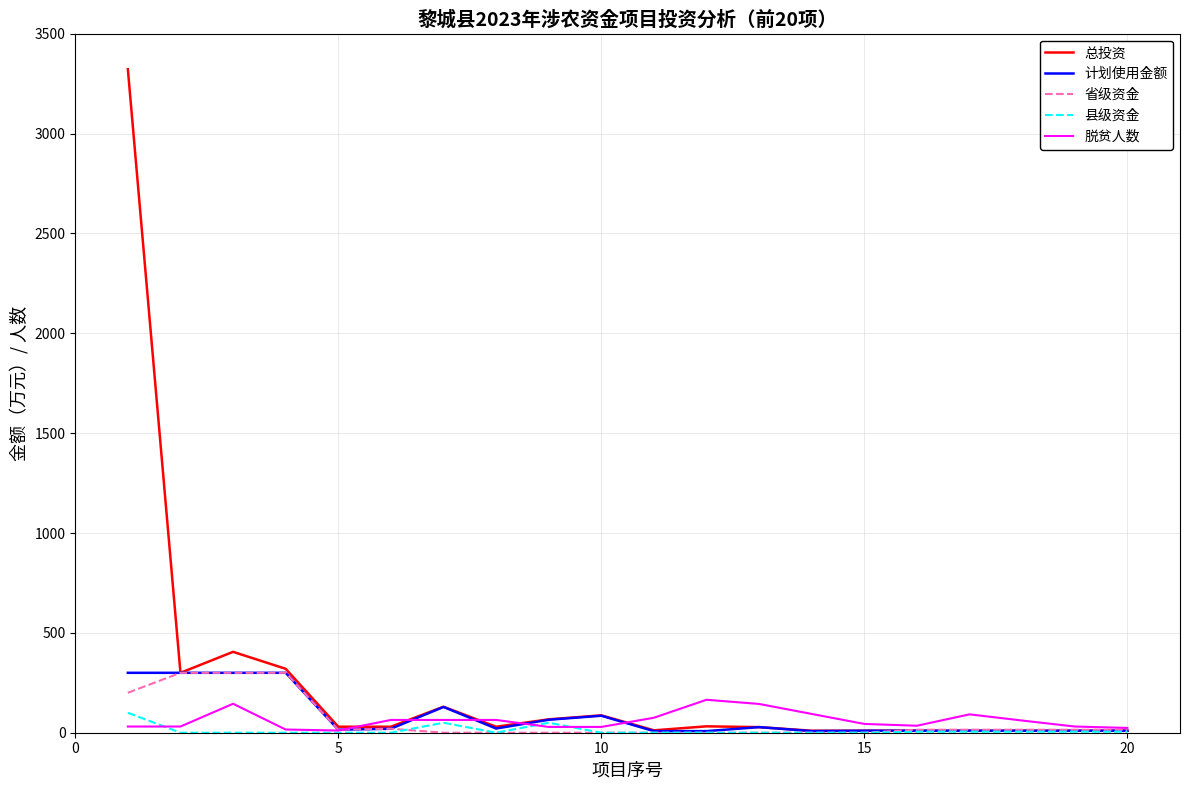

What is the maximum value for 计划使用金额?

300